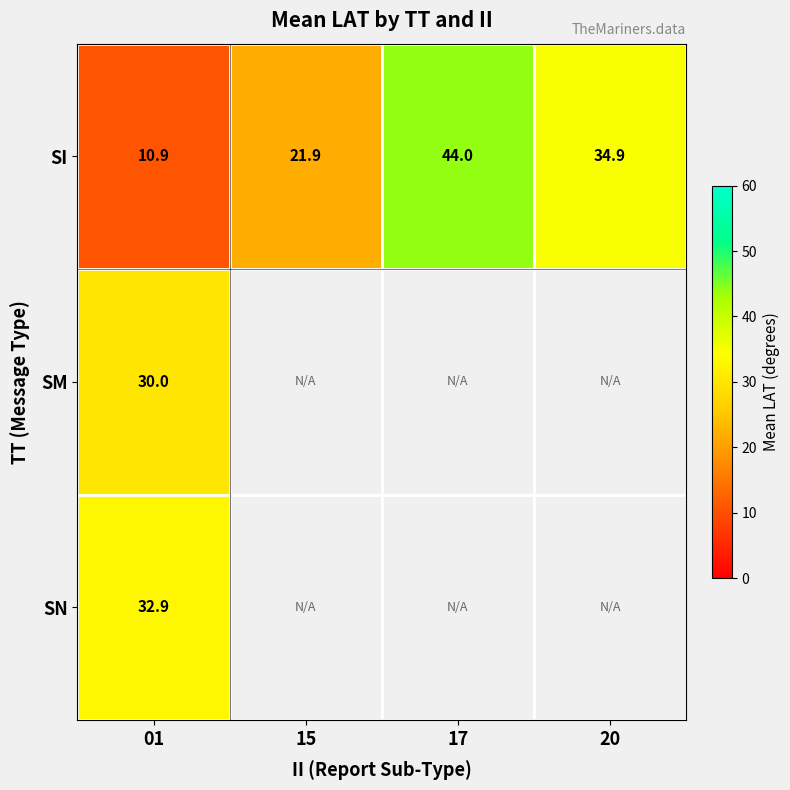

What is the sum of the SI values at 17 and 01?

54.9